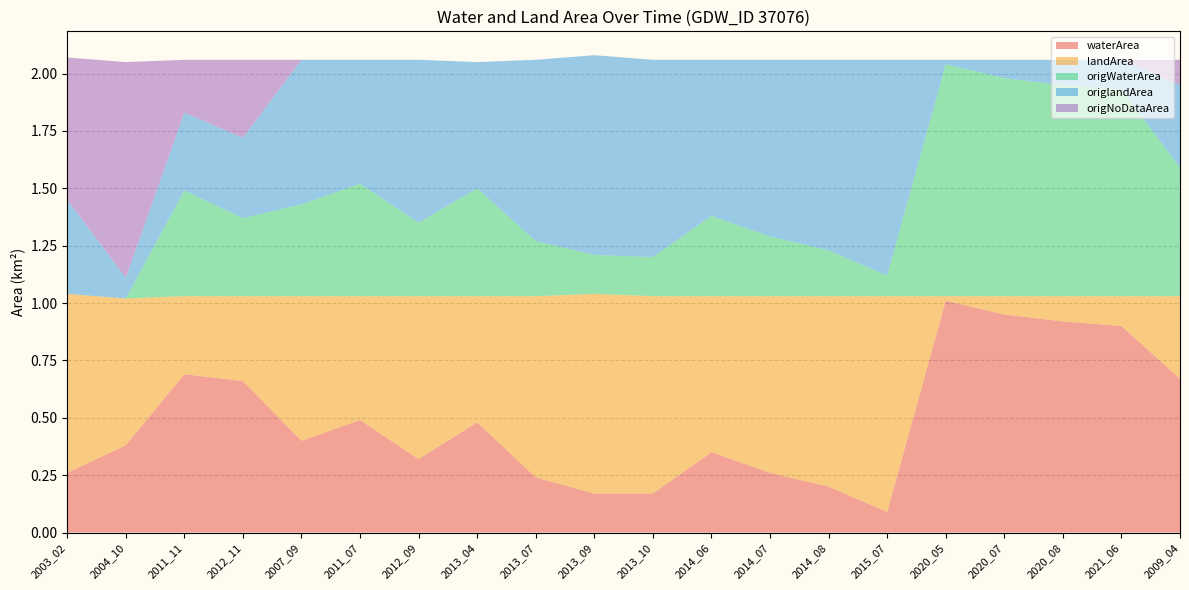

Reading left to right, what are all the values shown in this chart?

waterArea: 2003_02=0.3	2004_10=0.4	2011_11=0.7	2012_11=0.7	2007_09=0.4	2011_07=0.5	2012_09=0.3	2013_04=0.5	2013_07=0.2	2013_09=0.2	2013_10=0.2	2014_06=0.3	2014_07=0.3	2014_08=0.2	2015_07=0.1	2020_05=1.0	2020_07=0.9	2020_08=0.9	2021_06=0.9	2009_04=0.7
landArea: 2003_02=0.8	2004_10=0.6	2011_11=0.3	2012_11=0.4	2007_09=0.6	2011_07=0.5	2012_09=0.7	2013_04=0.6	2013_07=0.8	2013_09=0.9	2013_10=0.9	2014_06=0.7	2014_07=0.8	2014_08=0.8	2015_07=0.9	2020_05=0.0	2020_07=0.1	2020_08=0.1	2021_06=0.1	2009_04=0.4
origWaterArea: 2003_02=0.0	2004_10=0.0	2011_11=0.5	2012_11=0.3	2007_09=0.4	2011_07=0.5	2012_09=0.3	2013_04=0.5	2013_07=0.2	2013_09=0.2	2013_10=0.2	2014_06=0.3	2014_07=0.3	2014_08=0.2	2015_07=0.1	2020_05=1.0	2020_07=0.9	2020_08=0.9	2021_06=0.9	2009_04=0.6
origlandArea: 2003_02=0.4	2004_10=0.1	2011_11=0.3	2012_11=0.3	2007_09=0.6	2011_07=0.5	2012_09=0.7	2013_04=0.6	2013_07=0.8	2013_09=0.9	2013_10=0.9	2014_06=0.7	2014_07=0.8	2014_08=0.8	2015_07=0.9	2020_05=0.0	2020_07=0.1	2020_08=0.1	2021_06=0.1	2009_04=0.4
origNoDataArea: 2003_02=0.6	2004_10=0.9	2011_11=0.2	2012_11=0.3	2007_09=0.0	2011_07=0.0	2012_09=0.0	2013_04=0.0	2013_07=0.0	2013_09=0.0	2013_10=0.0	2014_06=0.0	2014_07=0.0	2014_08=0.0	2015_07=0.0	2020_05=0.0	2020_07=0.0	2020_08=0.0	2021_06=0.0	2009_04=0.1